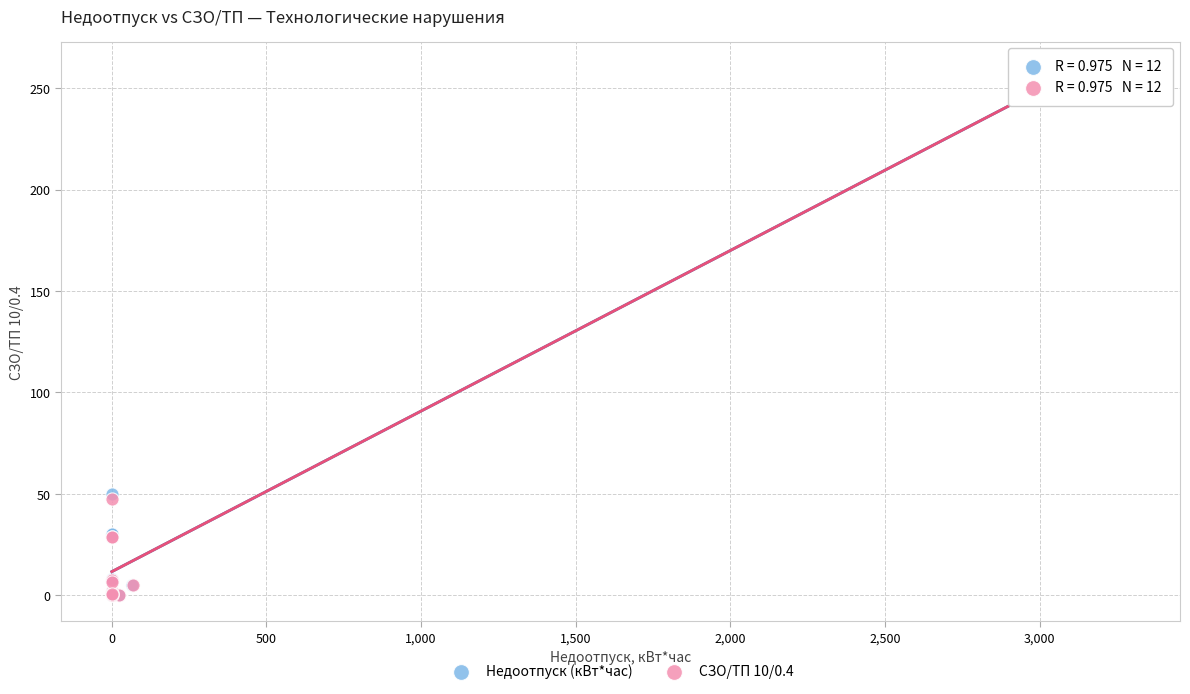

Which series has the largest Y range (max minus min)?

Недоотпуск (кВт*час)